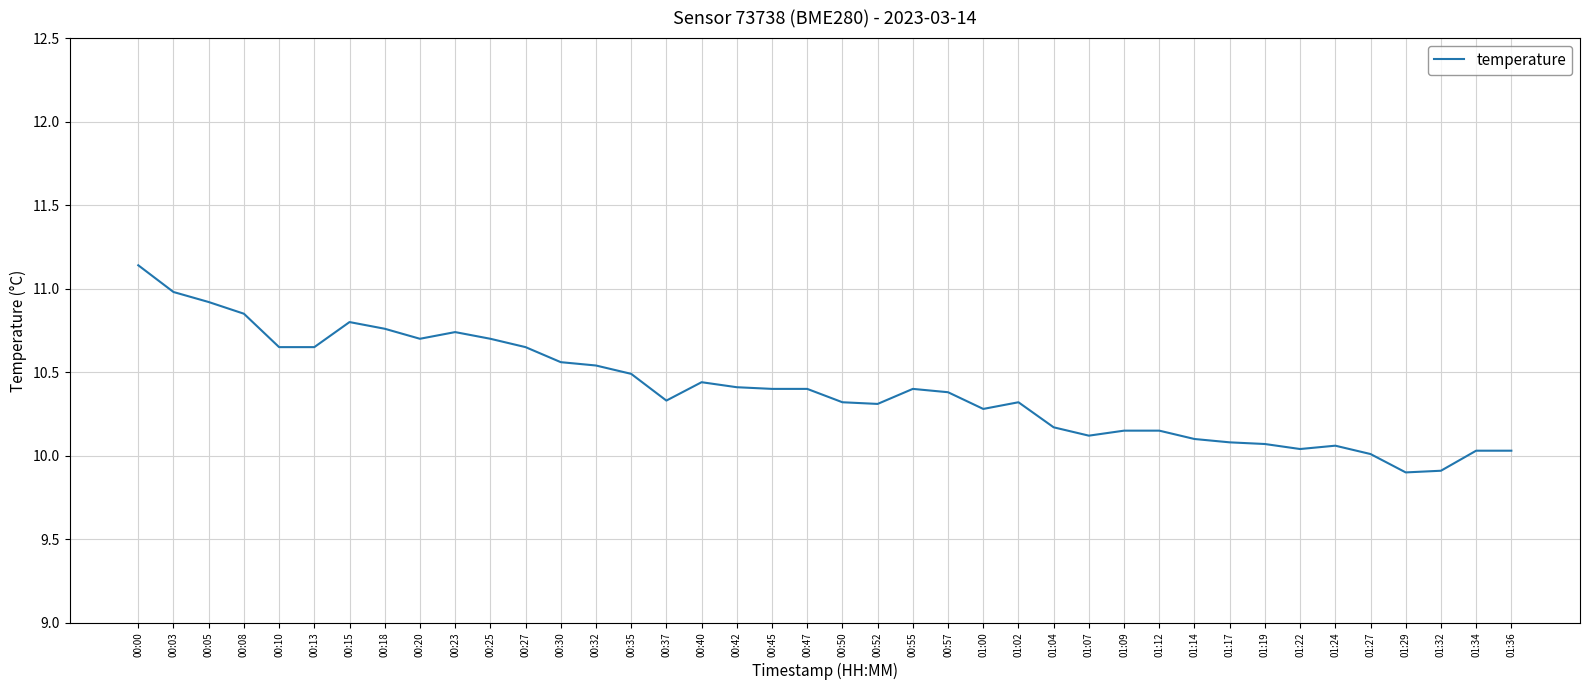

True or false: there are more than 1 points higher than both neighbors.

True